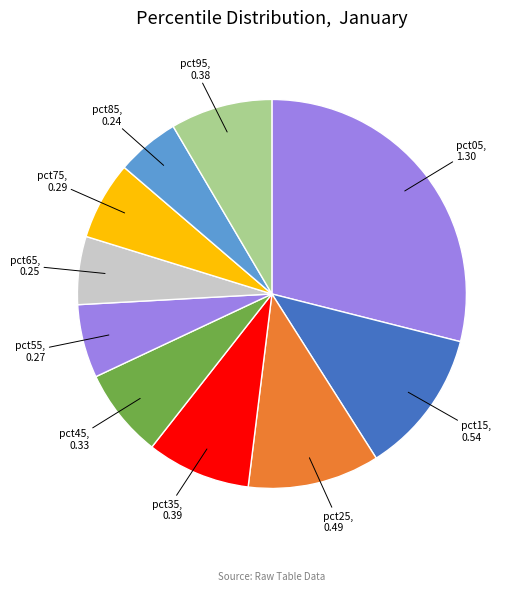

Count the number of slices in the pie.

10